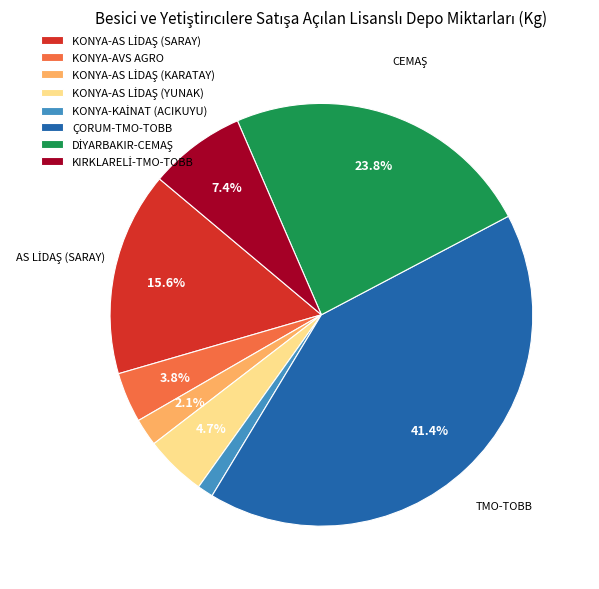

What is the largest slice in the pie chart?

ÇORUM-TMO-TOBB